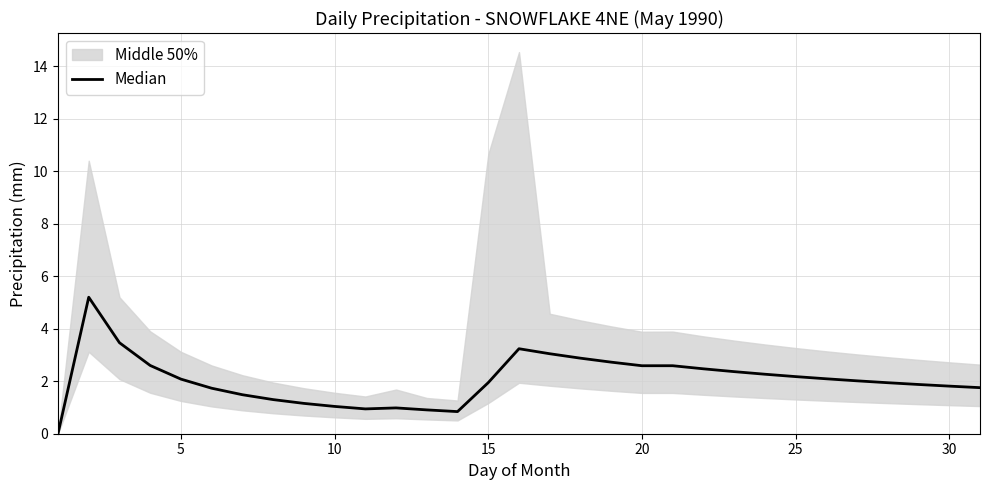

What is the difference between the second highest and minimum values?

3.5